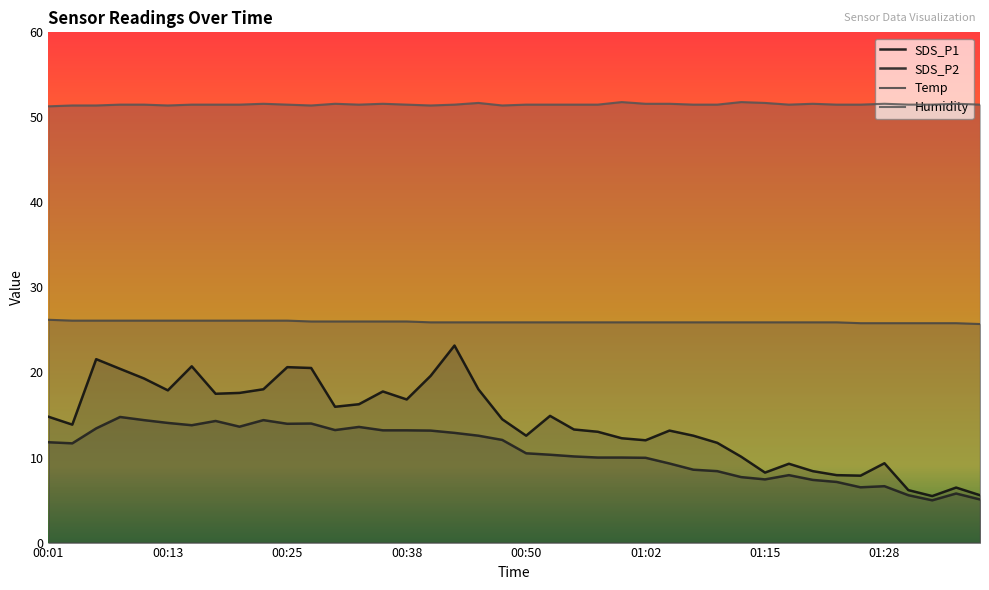

Reading right to left, transcribe all the data shown in this chart.

SDS_P1: 01:38=5.6	01:35=6.5	01:33=5.5	01:30=6.2	01:28=9.3	01:25=7.9	01:23=7.9	01:20=8.4	01:17=9.3	01:15=8.2	01:12=10.1	01:10=11.7	01:07=12.6	01:05=13.2	01:02=12.0	01:00=12.3	00:57=13.0	00:55=13.3	00:52=14.9	00:50=12.6	00:48=14.5	00:45=18.0	00:43=23.2	00:40=19.6	00:38=16.8	00:35=17.8	00:33=16.3	00:30=16.0	00:28=20.5	00:25=20.6	00:23=18.0	00:20=17.6	00:18=17.5	00:15=20.7	00:13=17.9	00:11=19.3	00:08=20.4	00:06=21.6	00:03=13.9	00:01=14.8
SDS_P2: 01:38=5.1	01:35=5.8	01:33=5.0	01:30=5.6	01:28=6.6	01:25=6.5	01:23=7.1	01:20=7.4	01:17=7.9	01:15=7.4	01:12=7.7	01:10=8.4	01:07=8.6	01:05=9.3	01:02=10.0	01:00=10.0	00:57=10.0	00:55=10.1	00:52=10.3	00:50=10.5	00:48=12.1	00:45=12.6	00:43=12.9	00:40=13.2	00:38=13.2	00:35=13.2	00:33=13.6	00:30=13.2	00:28=14.0	00:25=14.0	00:23=14.4	00:20=13.6	00:18=14.3	00:15=13.8	00:13=14.1	00:11=14.4	00:08=14.8	00:06=13.4	00:03=11.7	00:01=11.8
Temp: 01:38=25.7	01:35=25.8	01:33=25.8	01:30=25.8	01:28=25.8	01:25=25.8	01:23=25.9	01:20=25.9	01:17=25.9	01:15=25.9	01:12=25.9	01:10=25.9	01:07=25.9	01:05=25.9	01:02=25.9	01:00=25.9	00:57=25.9	00:55=25.9	00:52=25.9	00:50=25.9	00:48=25.9	00:45=25.9	00:43=25.9	00:40=25.9	00:38=26.0	00:35=26.0	00:33=26.0	00:30=26.0	00:28=26.0	00:25=26.1	00:23=26.1	00:20=26.1	00:18=26.1	00:15=26.1	00:13=26.1	00:11=26.1	00:08=26.1	00:06=26.1	00:03=26.1	00:01=26.2
Humidity: 01:38=51.5	01:35=51.6	01:33=51.5	01:30=51.5	01:28=51.6	01:25=51.5	01:23=51.5	01:20=51.6	01:17=51.5	01:15=51.7	01:12=51.8	01:10=51.5	01:07=51.5	01:05=51.6	01:02=51.6	01:00=51.8	00:57=51.5	00:55=51.5	00:52=51.5	00:50=51.5	00:48=51.4	00:45=51.7	00:43=51.5	00:40=51.4	00:38=51.5	00:35=51.6	00:33=51.5	00:30=51.6	00:28=51.4	00:25=51.5	00:23=51.6	00:20=51.5	00:18=51.5	00:15=51.5	00:13=51.4	00:11=51.5	00:08=51.5	00:06=51.4	00:03=51.4	00:01=51.3